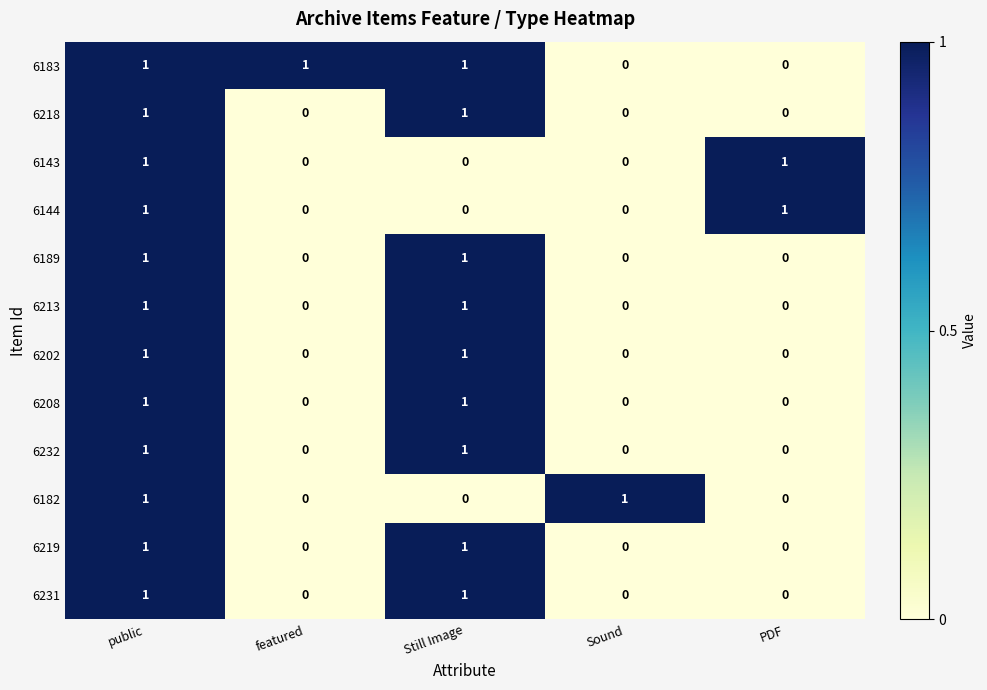

How many 6202 values are between 0 and 1?

5